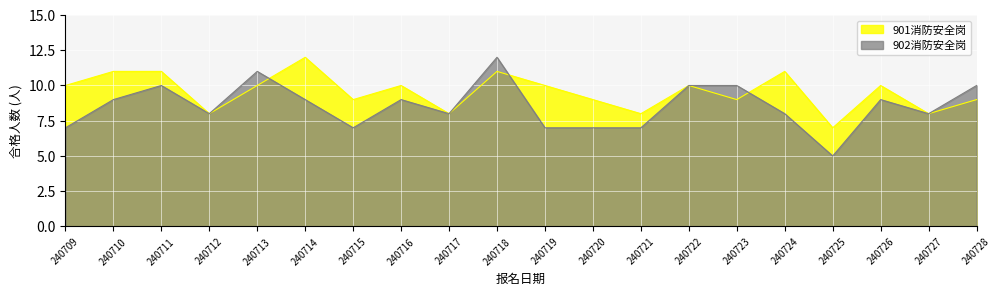

At which category is the sum across all series the highest?

240718